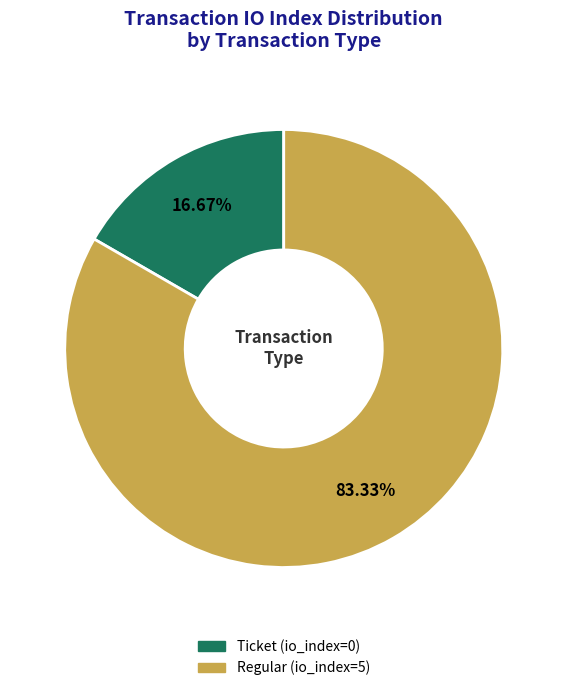

Is the sum of Ticket (io_index=0) and Regular (io_index=5) greater than half?

Yes